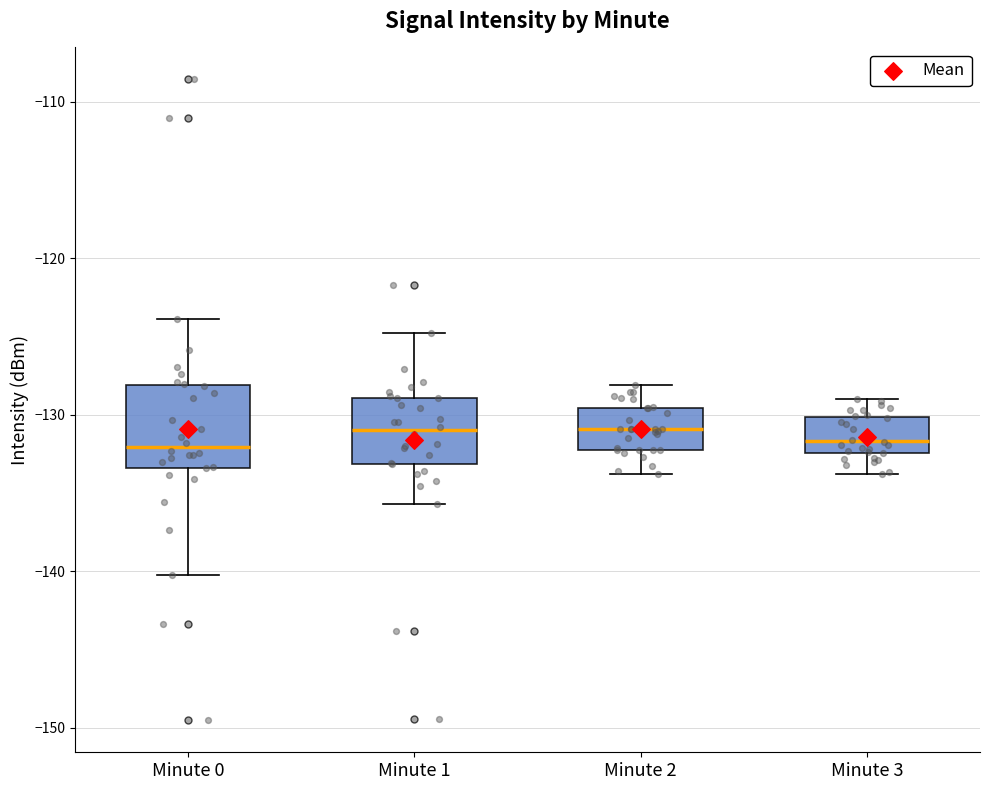

Where is the lower edge of the box for Minute 2 on the y-axis? The values are not printed on the chart, so give them approximately, as read against the axis.

-132